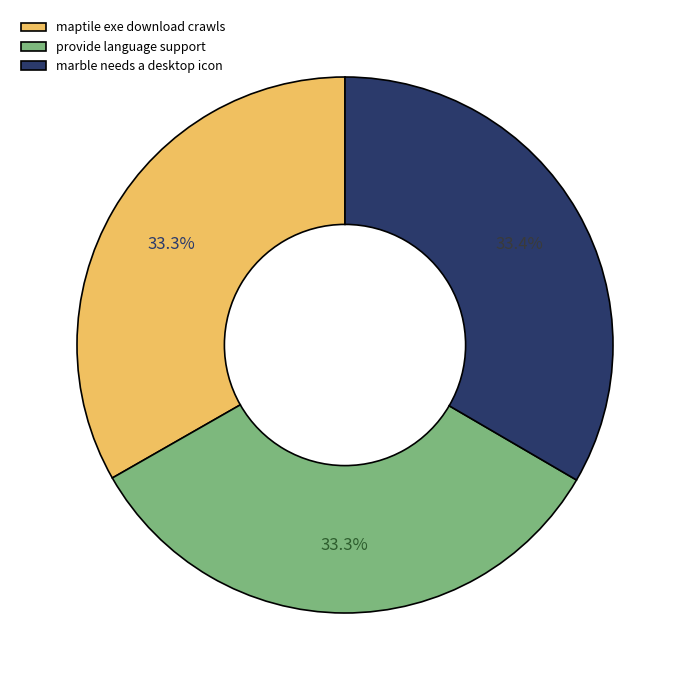

To the nearest percent, what percentage of the pie is maptile exe download crawls?

33%